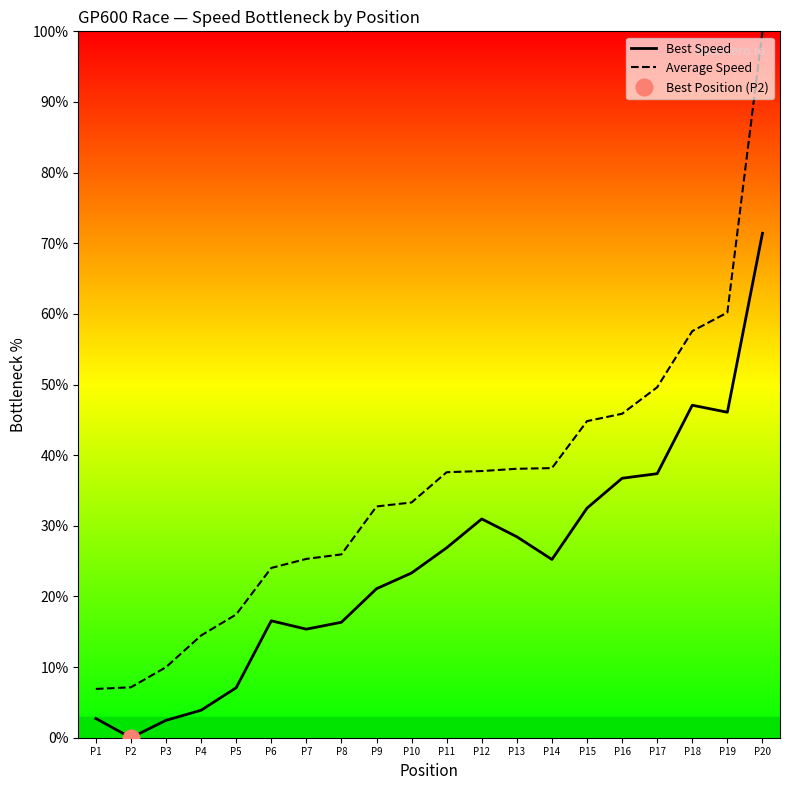

What is the difference between the maximum and minimum values in the Average Speed series?

93.1